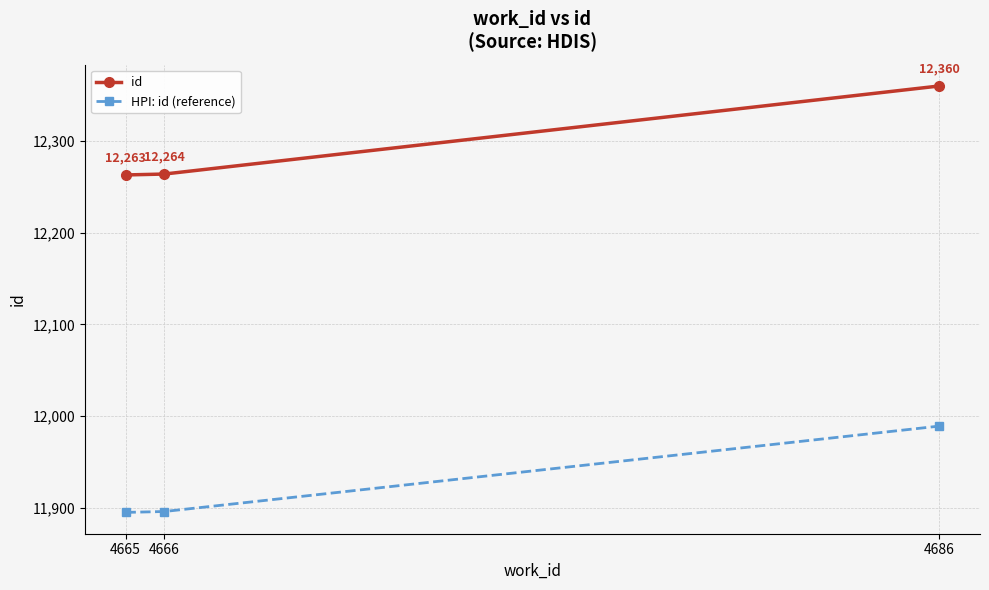

What is the minimum value for id?

12263.0